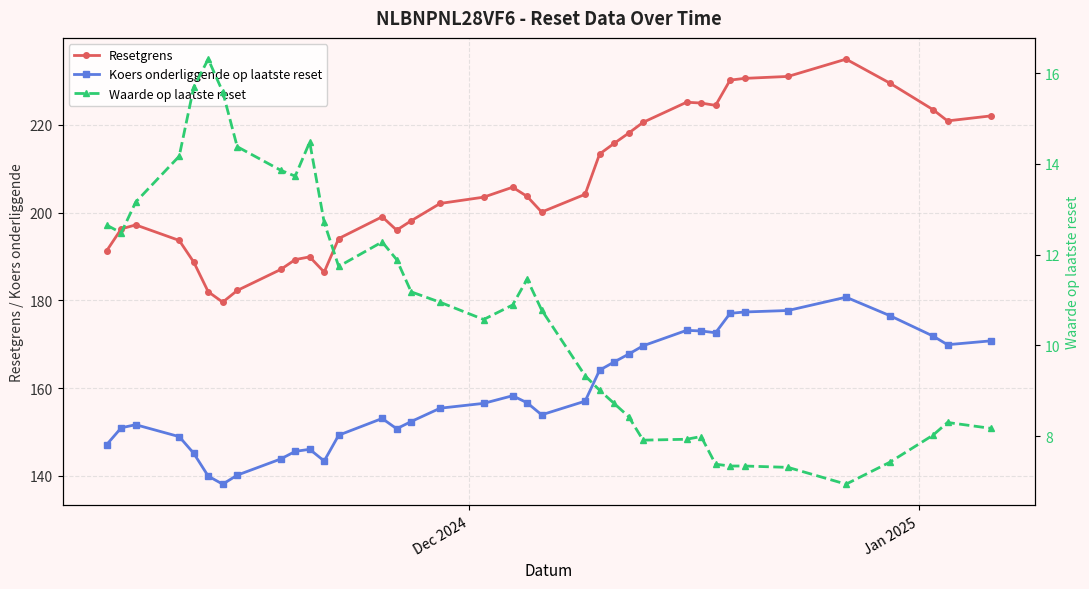

True or false: Koers onderliggende op laatste reset and Waarde op laatste reset intersect in this chart.

False